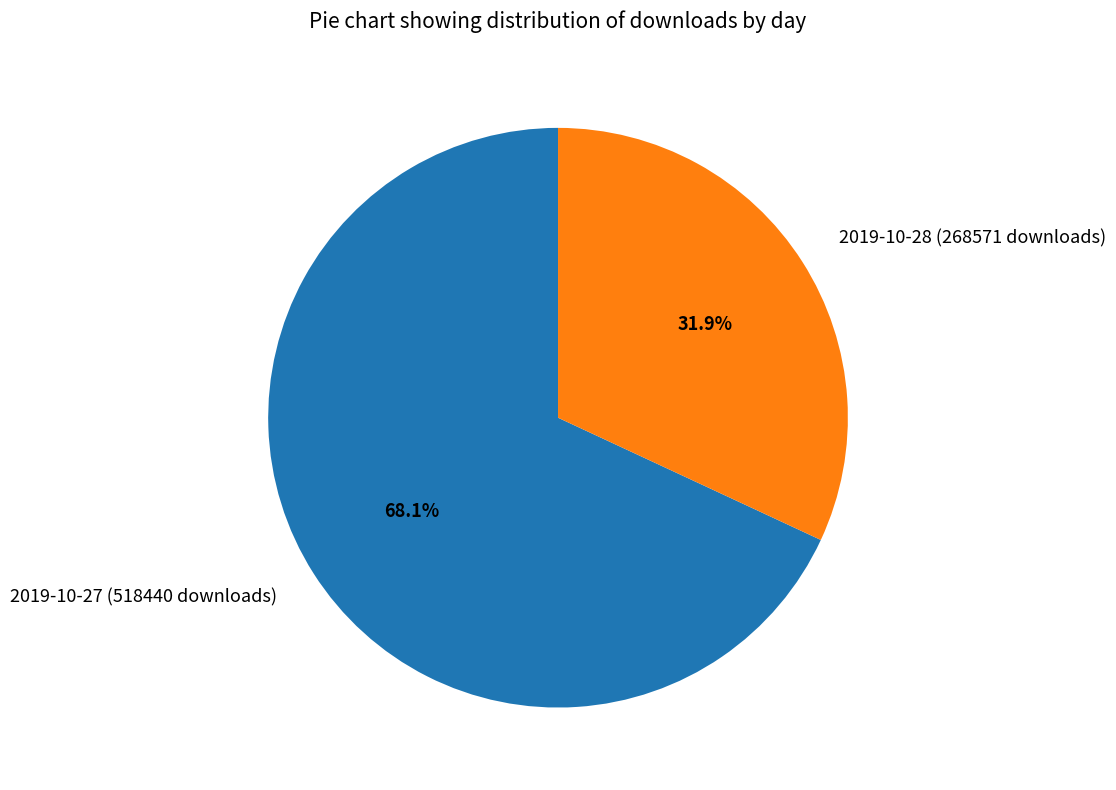

Between 2019-10-27 (518440 downloads) and 2019-10-28 (268571 downloads), which is larger?

2019-10-27 (518440 downloads)